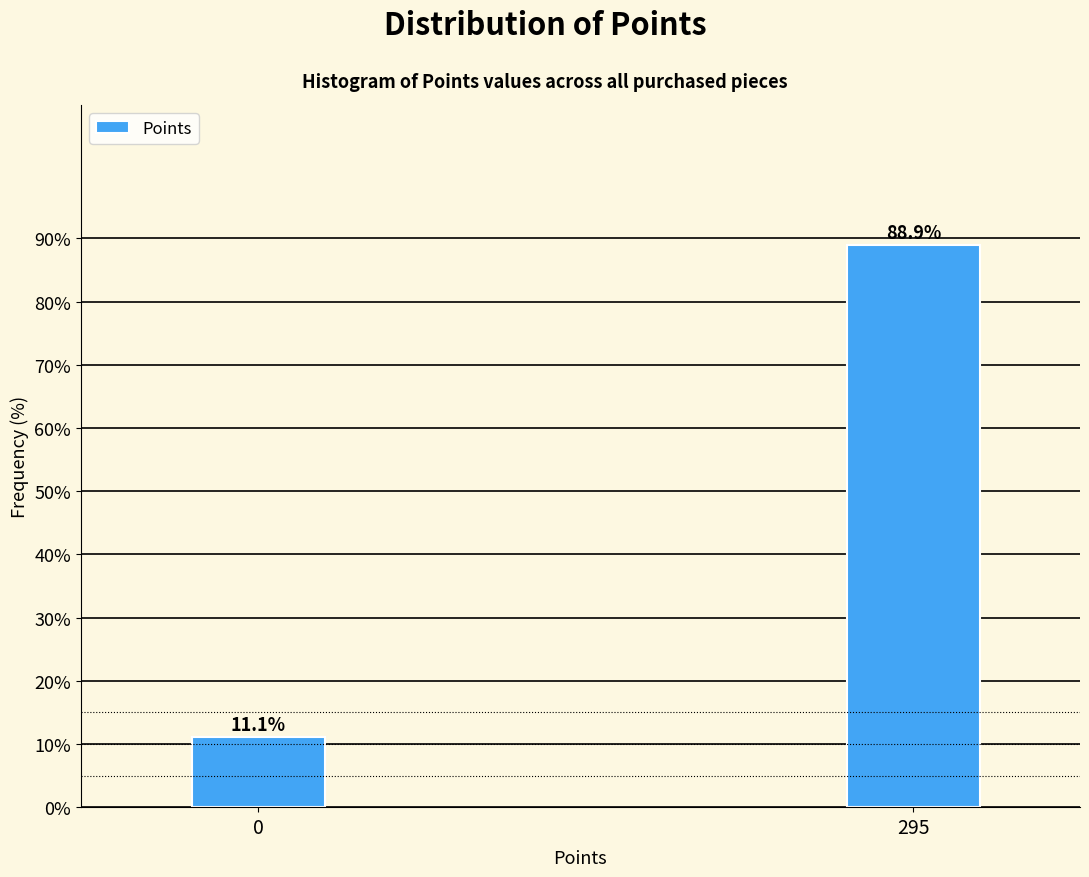

Reading left to right, list all the values displayed in this chart.

0=11.1	295=88.9